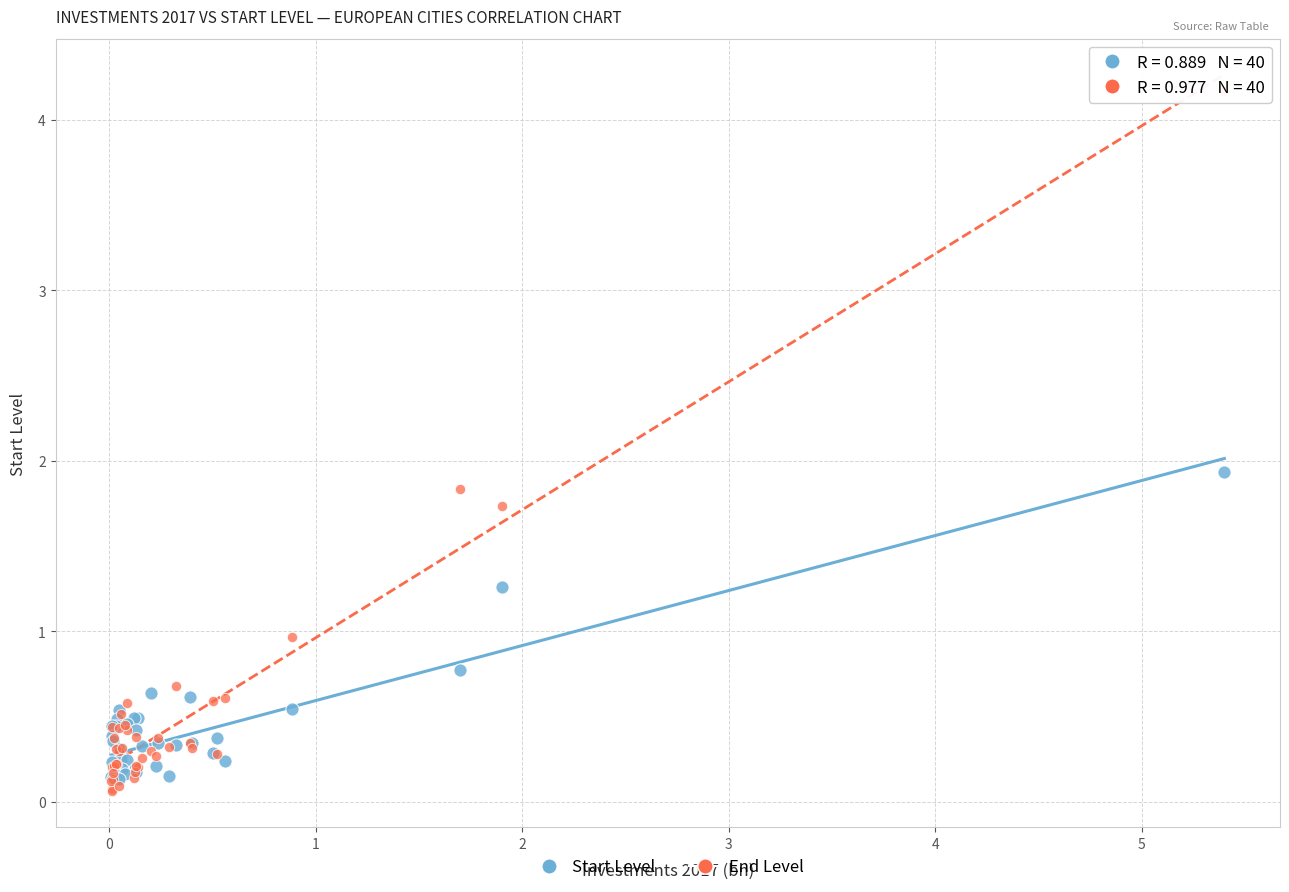

Across all series, what Y value is closest to 2?

1.9